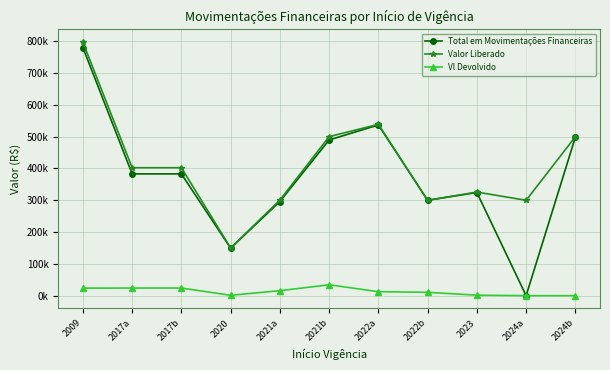

What are all the series names shown in the legend?

Total em Movimentações Financeiras, Valor Liberado, Vl Devolvido